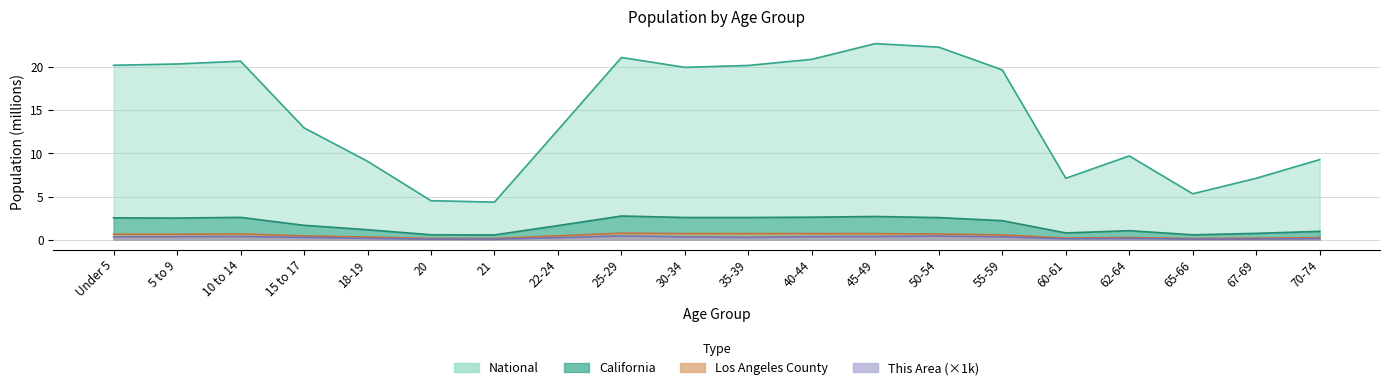

At which category does This Area reach its first local peak?

10 to 14